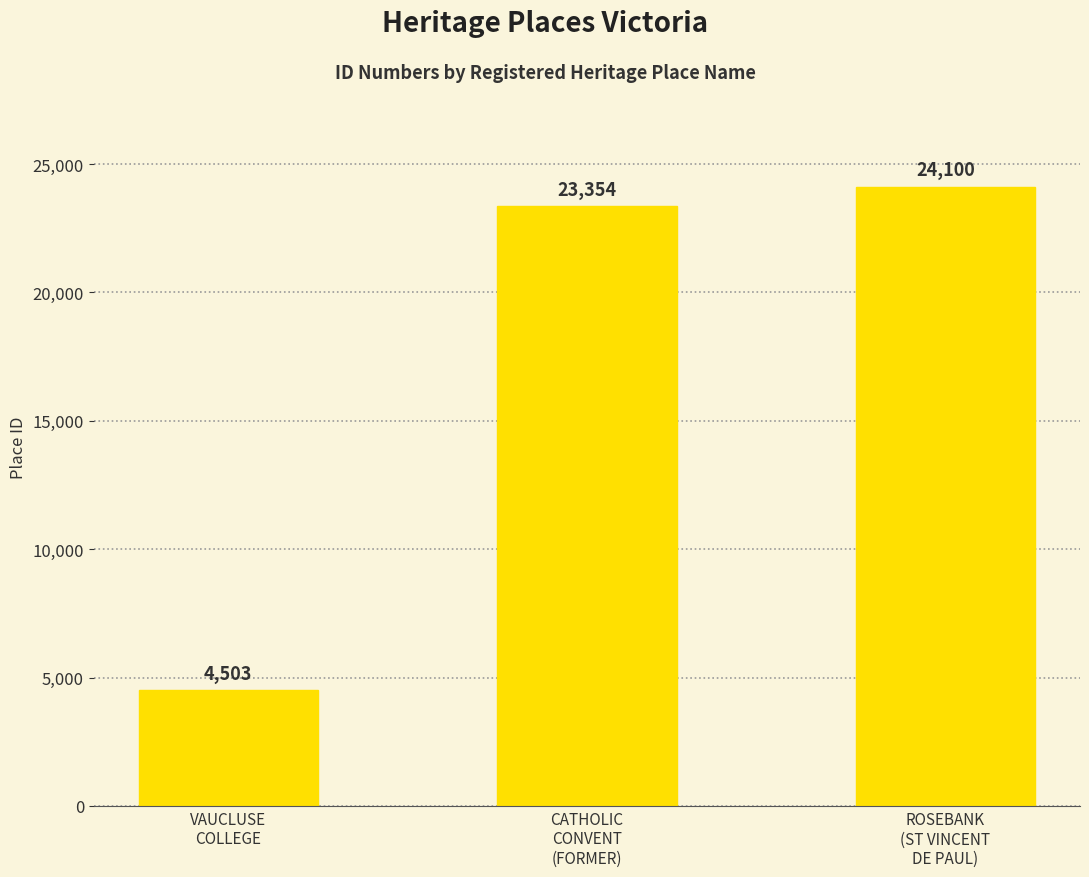

Reading left to right, what are all the values shown in this chart?

VAUCLUSE
COLLEGE=4503	CATHOLIC
CONVENT
(FORMER)=23354	ROSEBANK
(ST VINCENT
DE PAUL)=24100